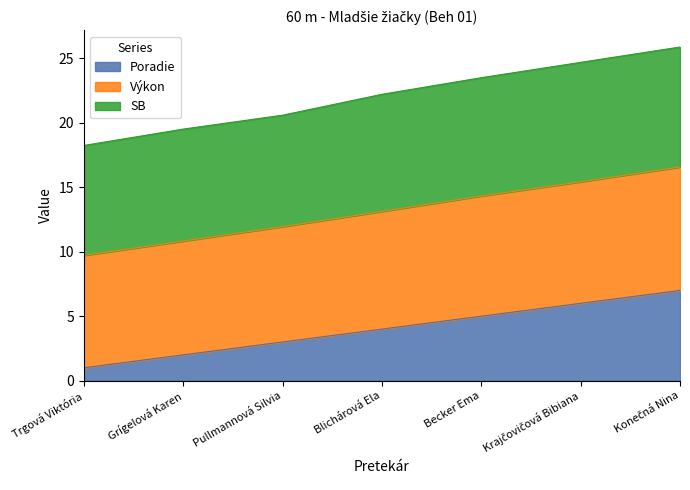

What is the maximum value for Poradie?

7.0